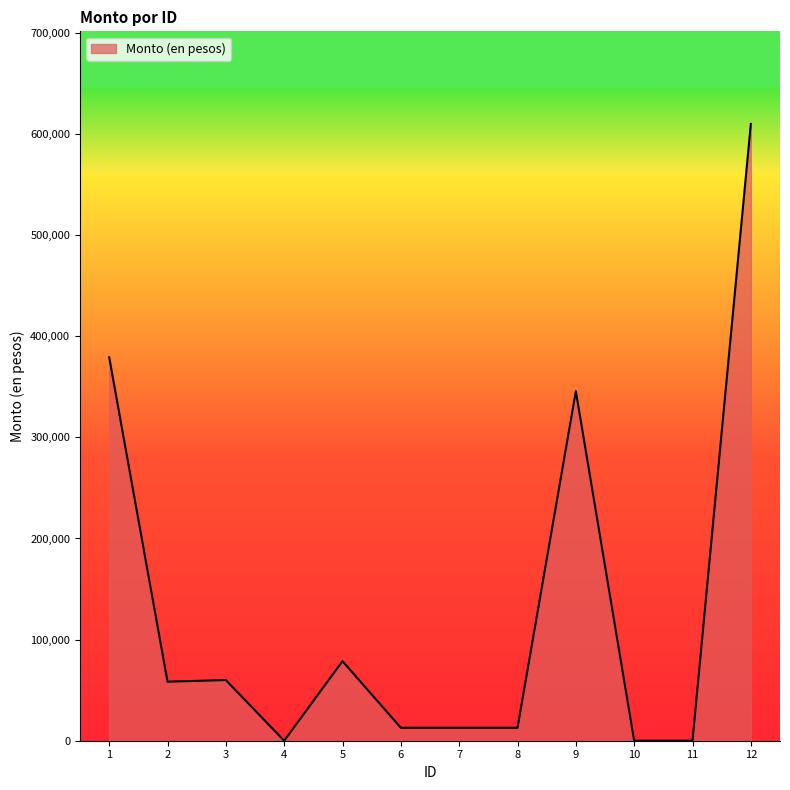

The value at 4 is 0.0. True or false?

True